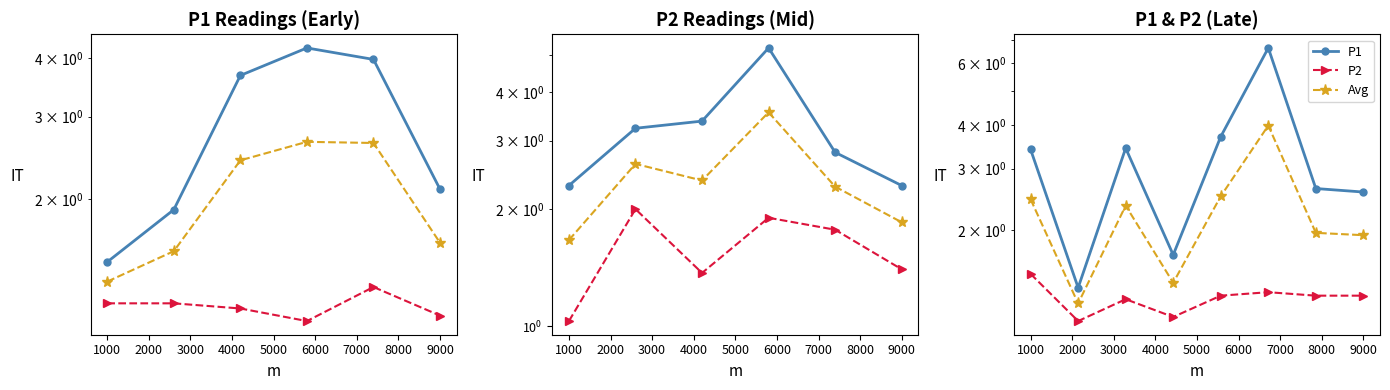

What is the spread (max minus min) of values at 5000?

2.4